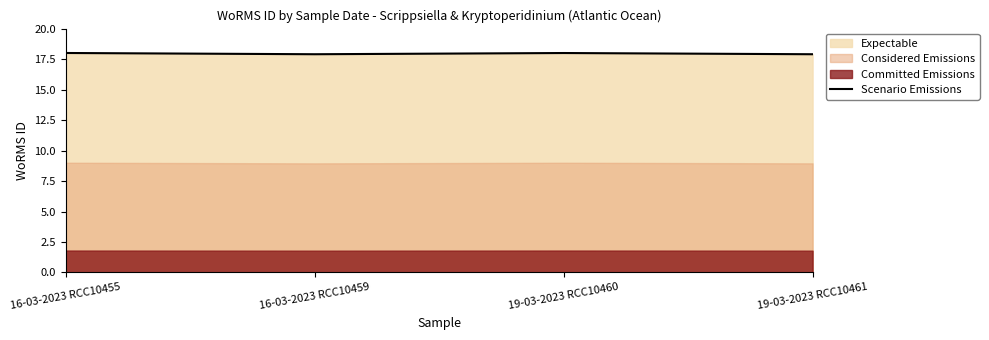

The value at 16-03-2023 RCC10455 is 26.0. True or false?

False